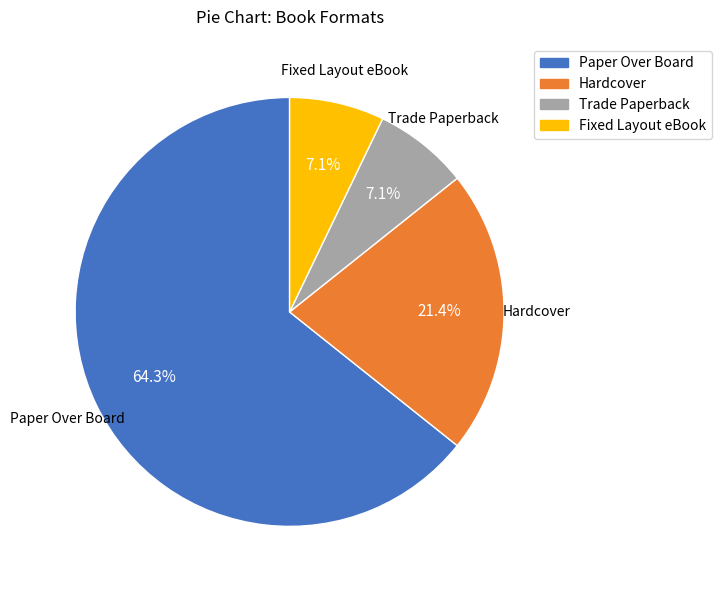

True or false: Fixed Layout eBook accounts for 16% of the total.

False